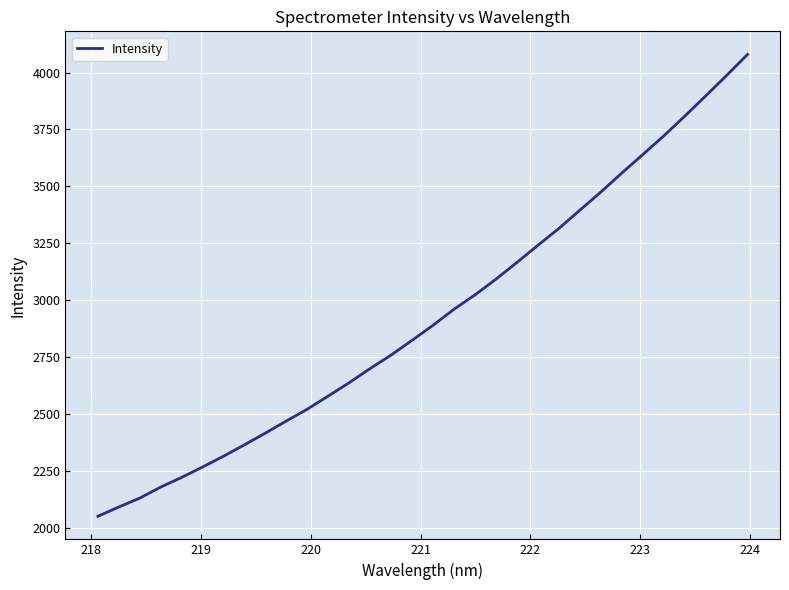

What is the minimum value shown in the chart?

2050.6